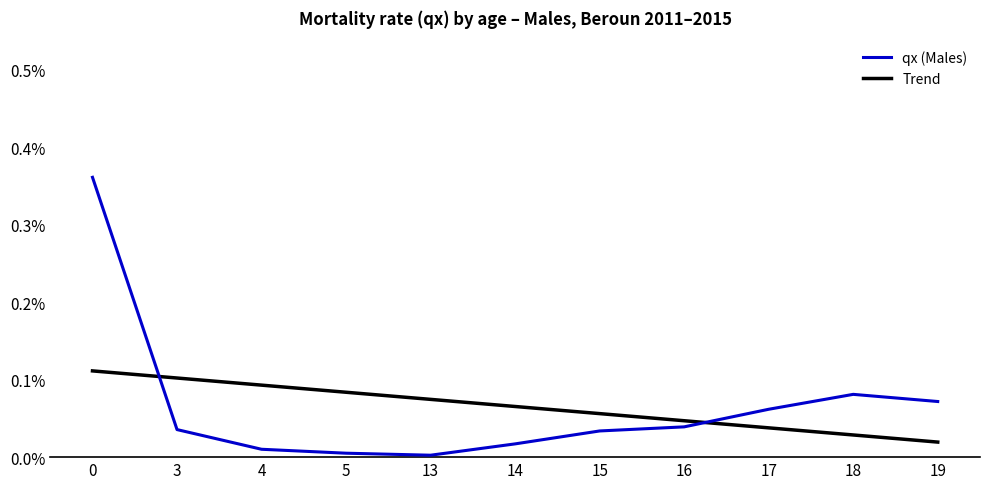

Rank the series by their maximum value, from highest to lowest.

qx (Males), Trend